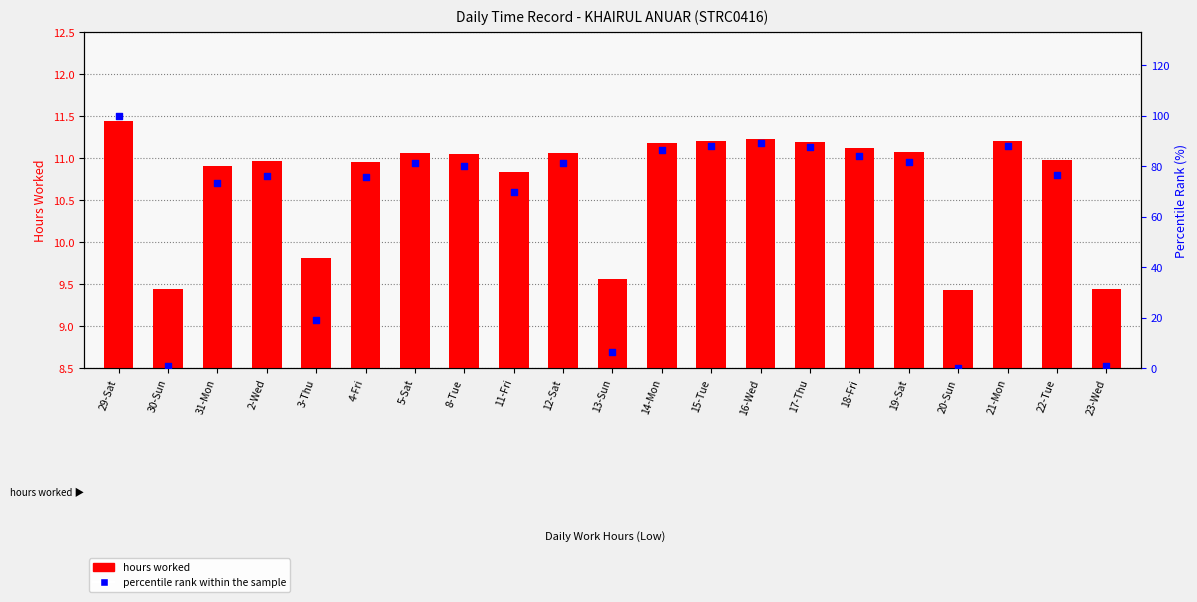

At which category is the sum across all series the highest?

29-Sat